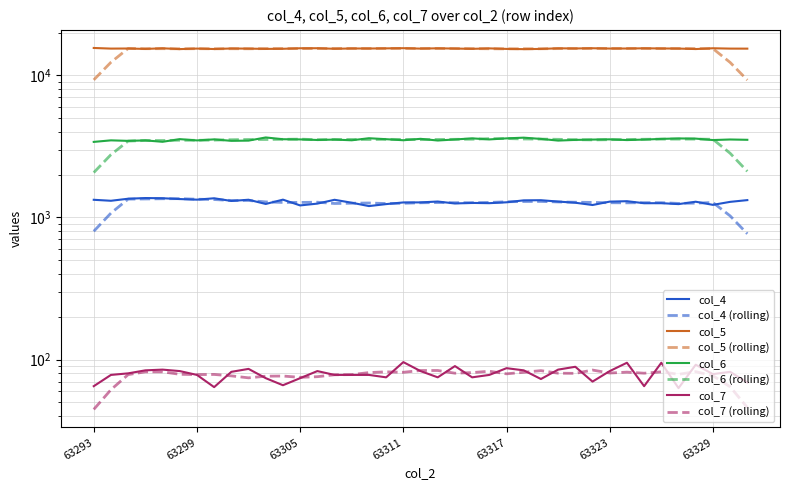

Reading right to left, what are all the values shown in this chart?

col_4: 1324	1287	1226	1290	1241	1260	1259	1301	1292	1223	1269	1293	1322	1319	1278	1260	1265	1254	1294	1276	1275	1241	1202	1269	1331	1251	1215	1334	1244	1332	1306	1364	1334	1347	1365	1369	1354	1310	1331
col_5: 15400	15410	15495	15298	15418	15446	15487	15431	15424	15500	15446	15483	15327	15277	15333	15463	15349	15422	15484	15408	15514	15471	15431	15443	15364	15505	15497	15362	15336	15403	15440	15305	15415	15286	15489	15328	15434	15411	15569
col_6: 3517	3535	3503	3586	3596	3569	3530	3502	3543	3530	3511	3473	3568	3641	3600	3539	3600	3536	3477	3573	3492	3552	3608	3490	3530	3507	3540	3550	3653	3471	3459	3541	3483	3555	3406	3483	3457	3486	3400
col_7: 69	82	79	92	63	95	65	95	83	70	89	85	73	84	87	78	75	90	75	83	96	75	78	78	78	83	74	66	74	86	82	64	78	83	85	84	80	78	65